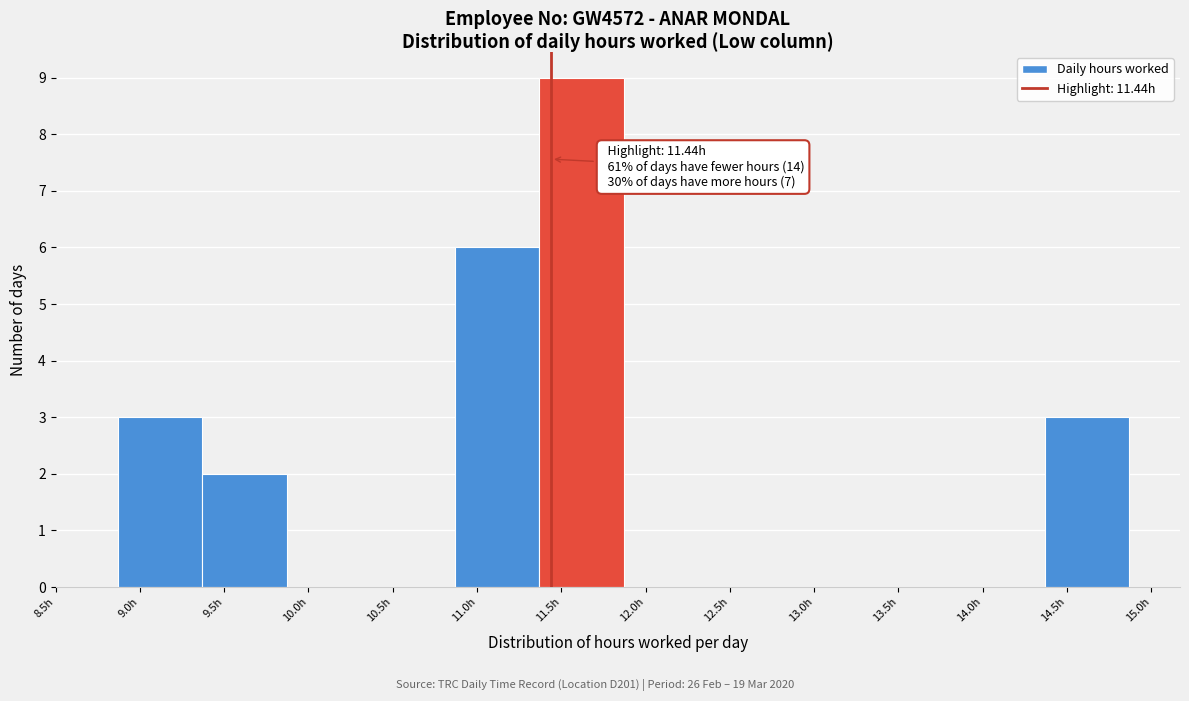

Which range on the x-axis has the tallest bar?

11.37 to 11.87